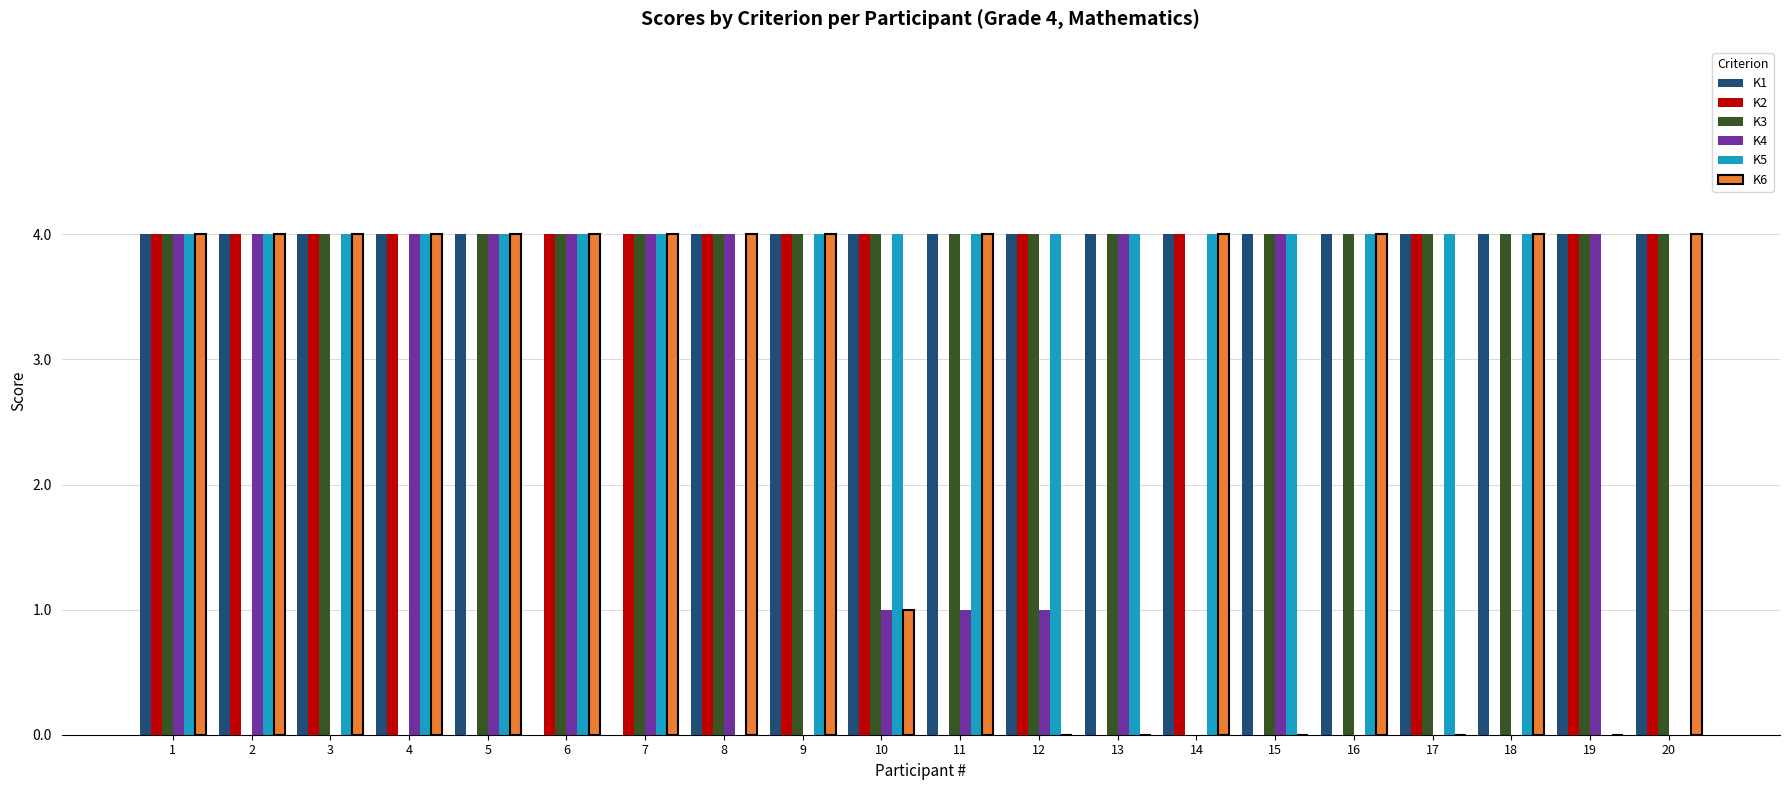

What is the maximum value for K5?

4